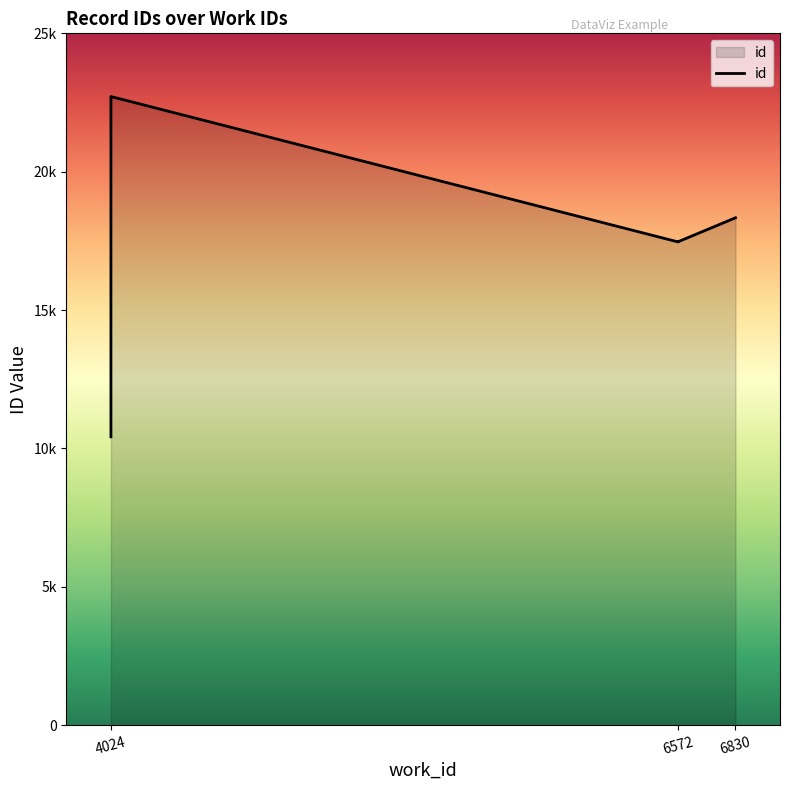

What is the difference between the maximum and second lowest values?

5254